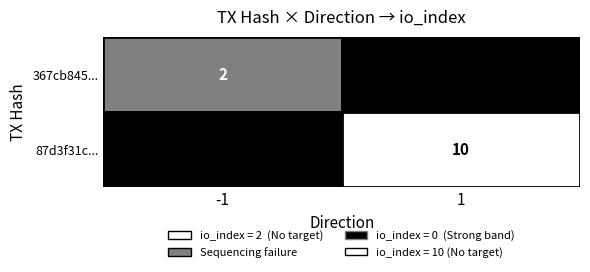

Reading left to right, transcribe all the data shown in this chart.

367cb8454bb768152129a48c219b29fca1990db: direction=-1	io_index=2
87d3f31c7997e84a9730d4c1e83e2c1a1f77411: direction=1	io_index=10